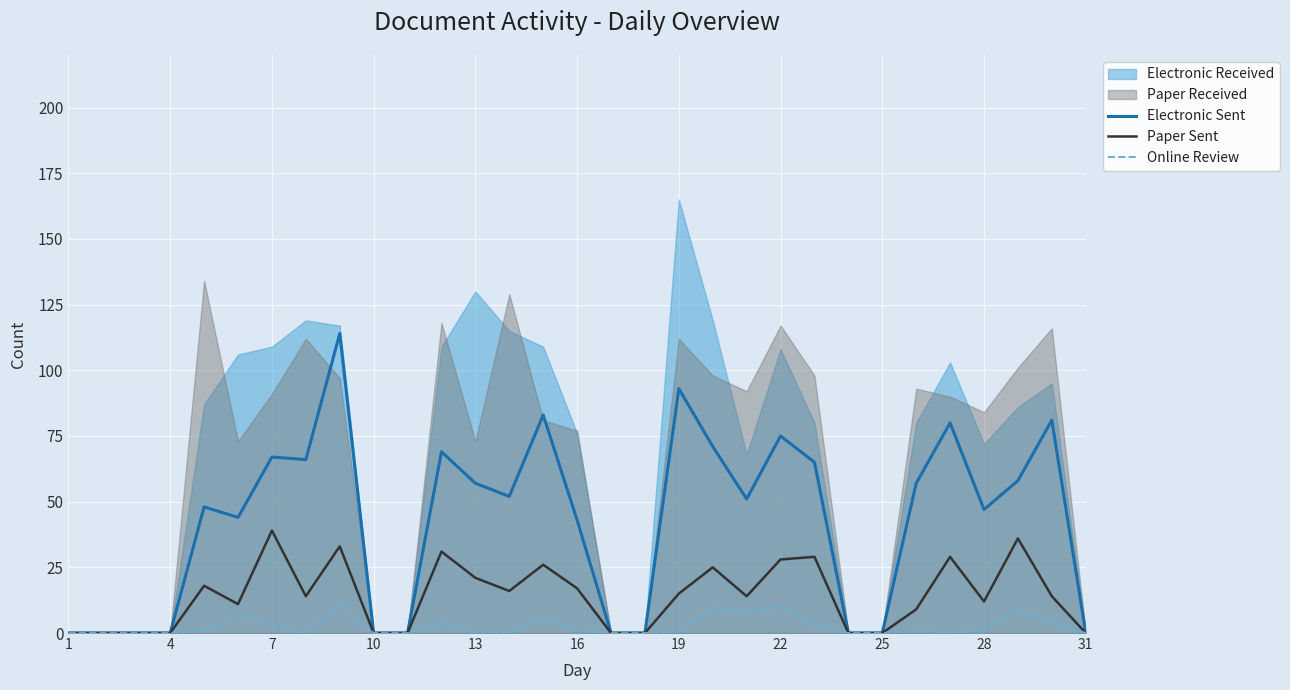

How many lines are shown in the chart?

3